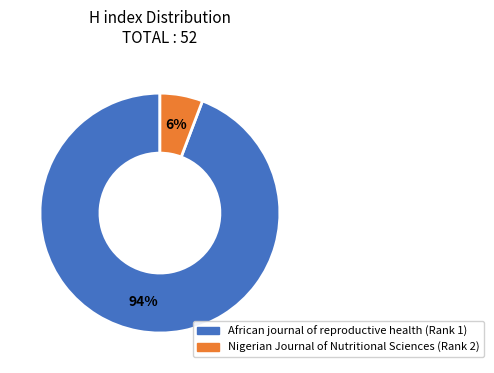

The African journal of reproductive health (Rank 1) slice represents 94% of the pie. True or false?

True